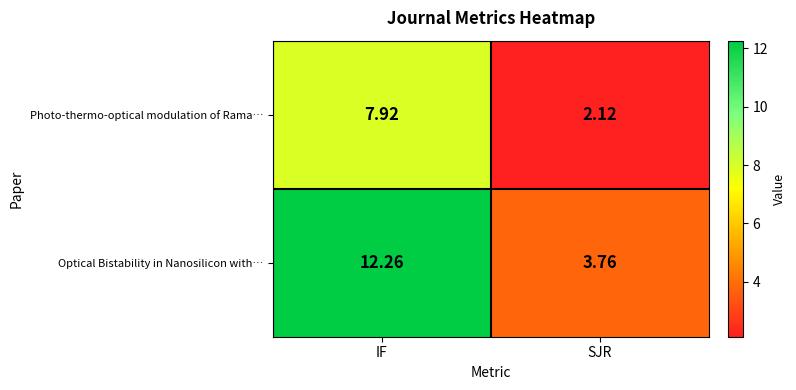

At which label does Optical Bistability in Nanosilicon with… first exceed 12?

IF